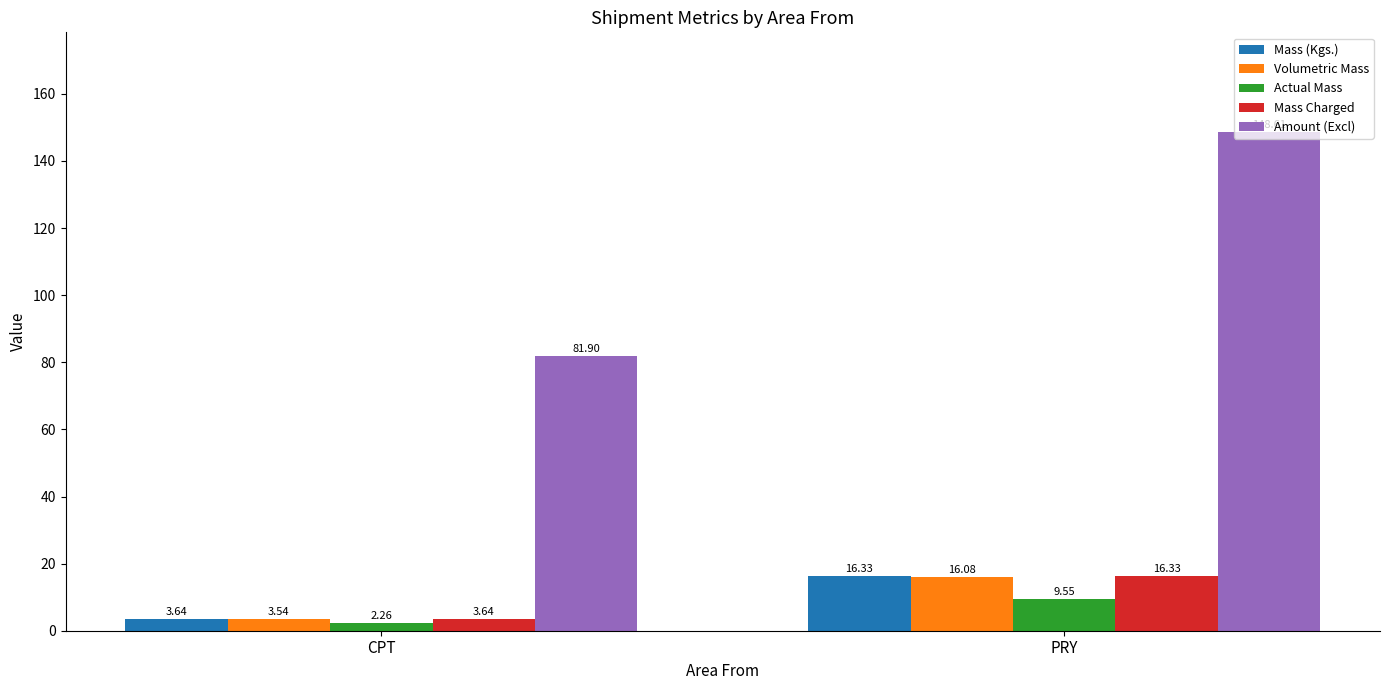

The value of Amount (Excl) at CPT is 81.9. True or false?

True